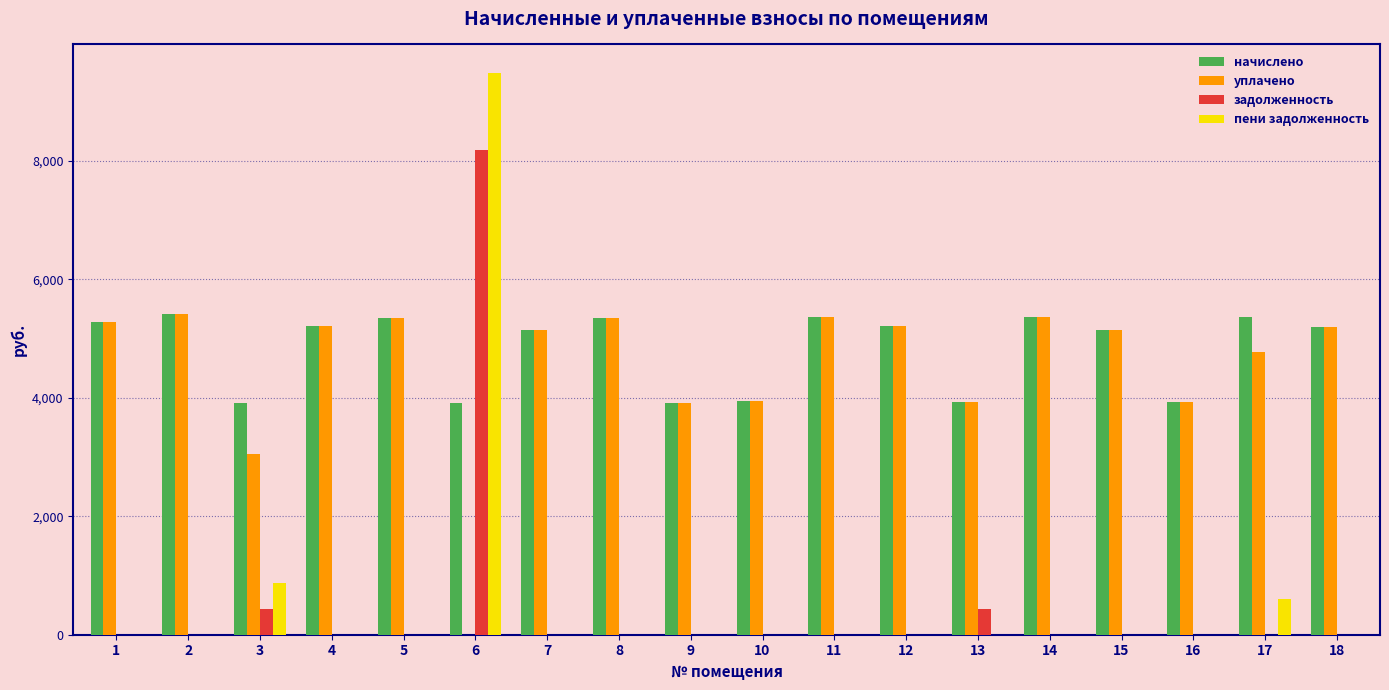

What is the maximum value for уплачено?

5415.1